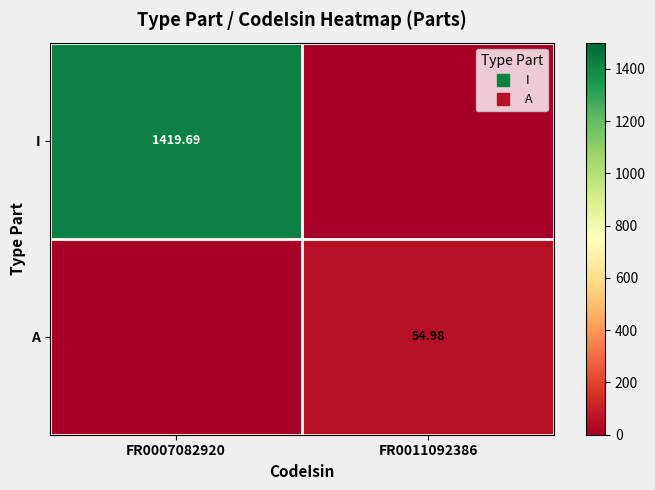

What is the difference between the highest and lowest values at FR0007082920?

1419.7